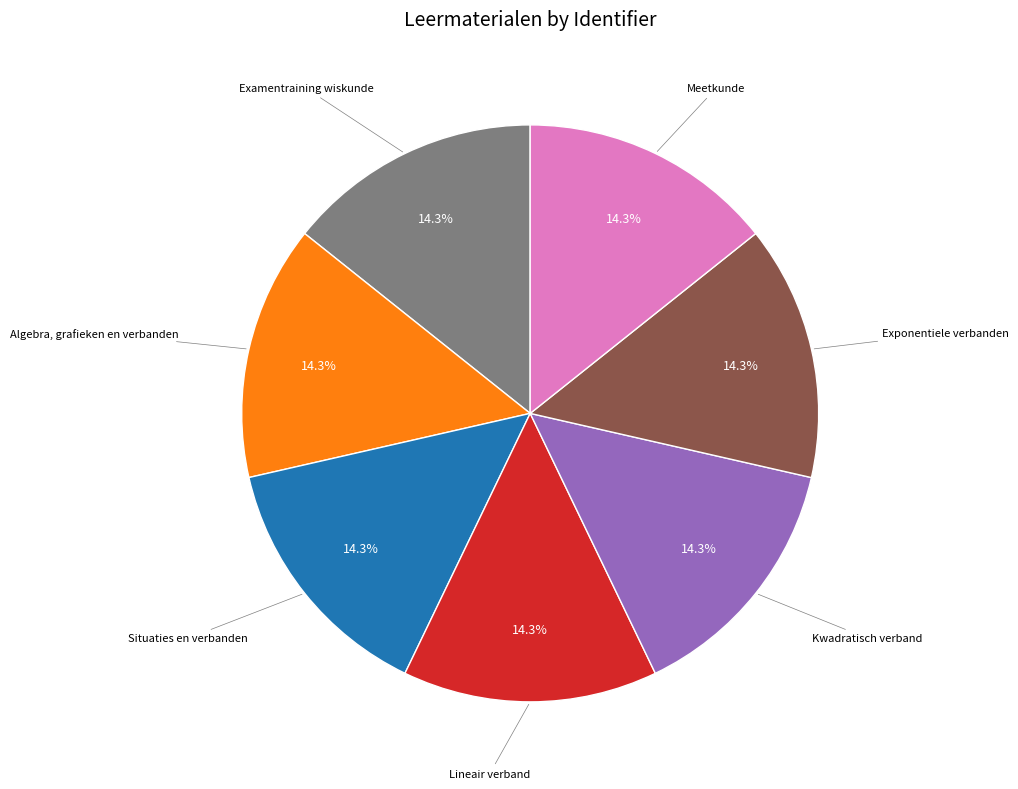

Is there a majority slice in this chart?

No